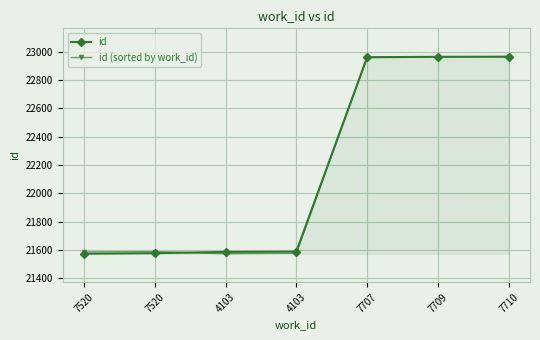

What is the average value of the id (sorted by work_id) series?

22174